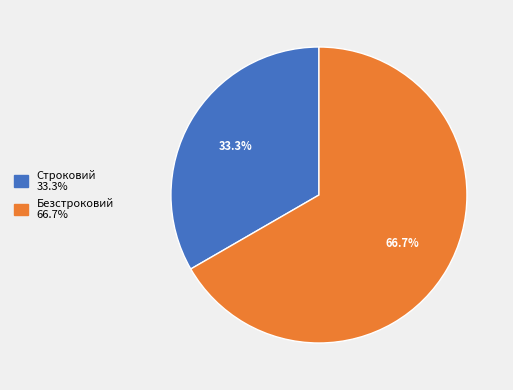

What percentage is the Строковий slice, to the nearest percent?

33%